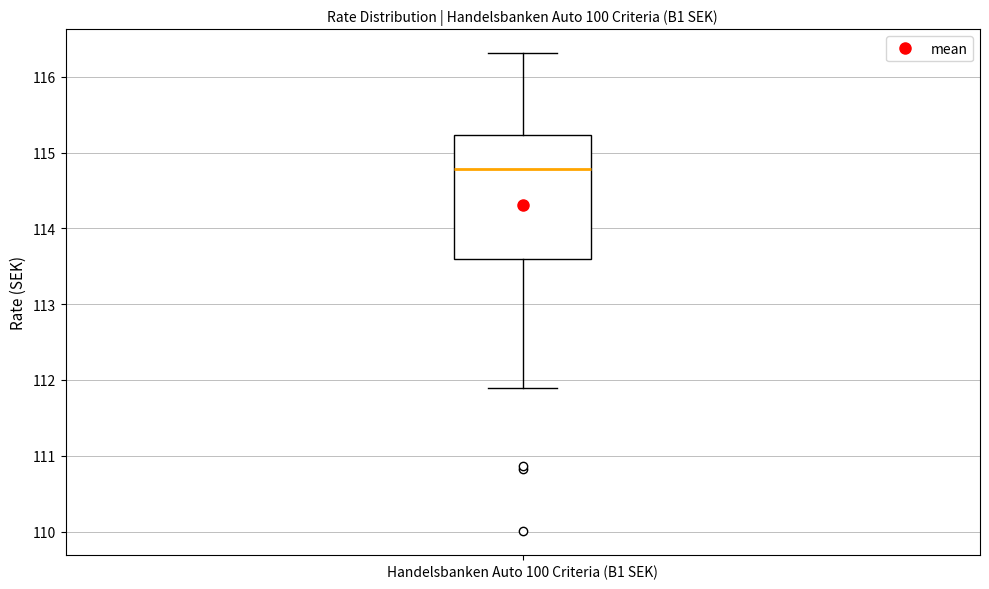

Read this box plot against the y-axis: the position of the median line, the range covered by the box, and the ends of both whiskers. The values are not printed on the chart, so give them approximately, as read against the axis.

median 114.8, box 113.6 to 115.2, whiskers 111.9 to 116.3